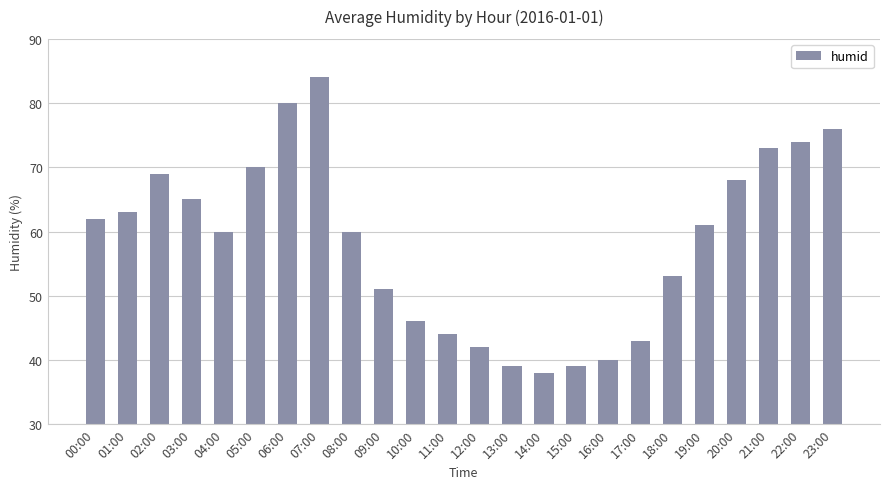

At which category does the chart reach its peak across all series?

07:00